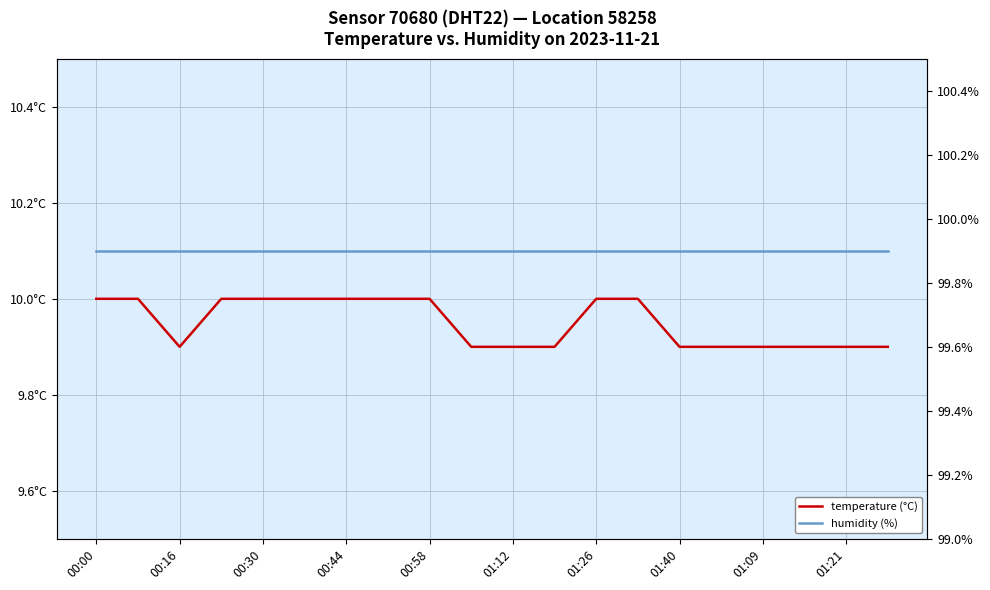

What is the sum of the temperature (°C) values at 14 and 00:16?

19.9